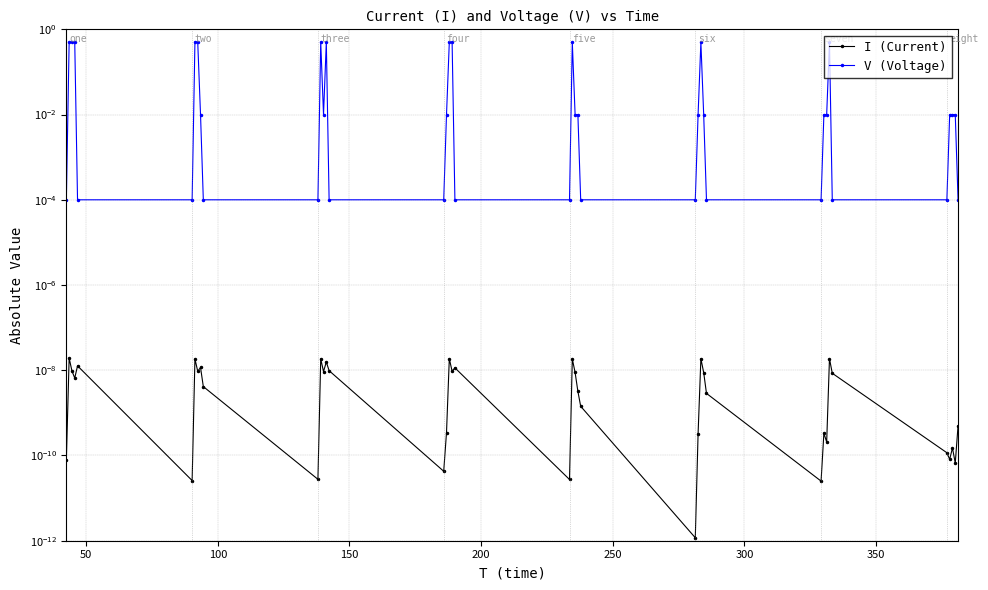

Does the chart have visible grid lines?

Yes